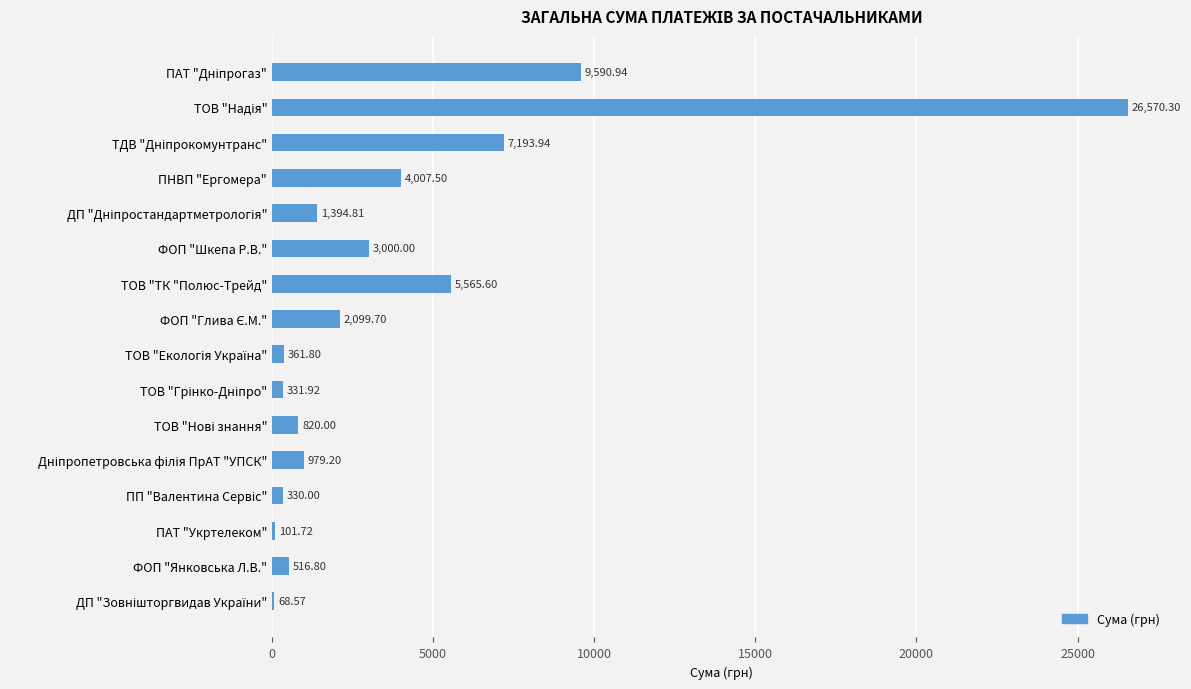

Which has a higher value, ПАТ "Укртелеком" or ПНВП "Ергомера"?

ПНВП "Ергомера"